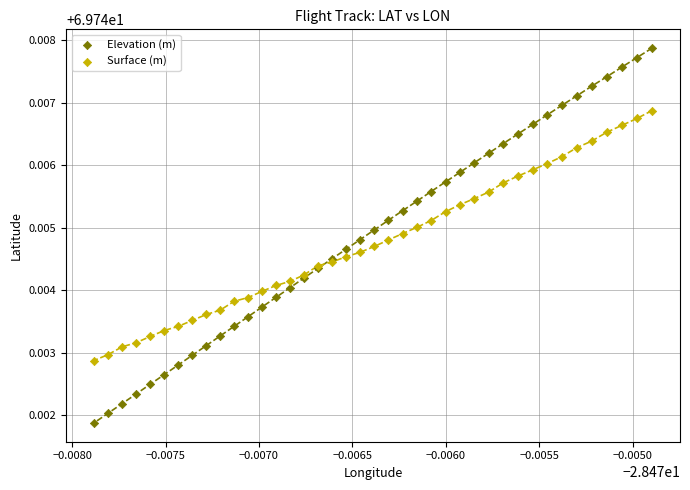

Which series has the largest Y range (max minus min)?

Elevation (m)